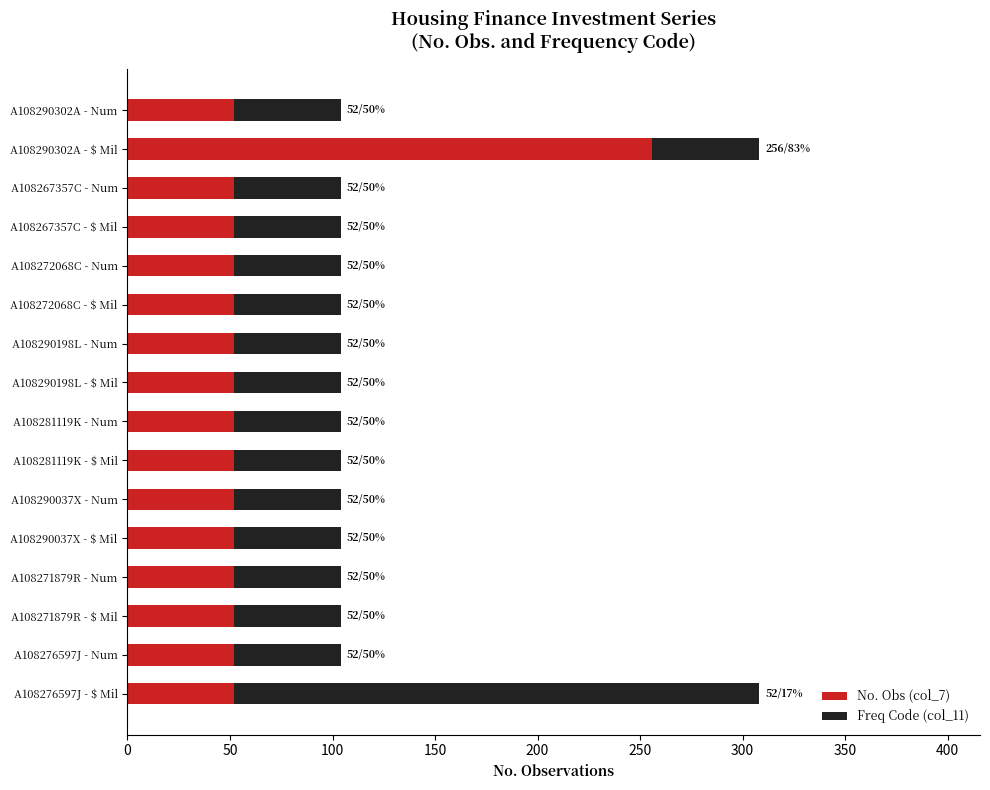

Is it true that No. Obs (col_7) equals 12 at A108267357C - Num?

False